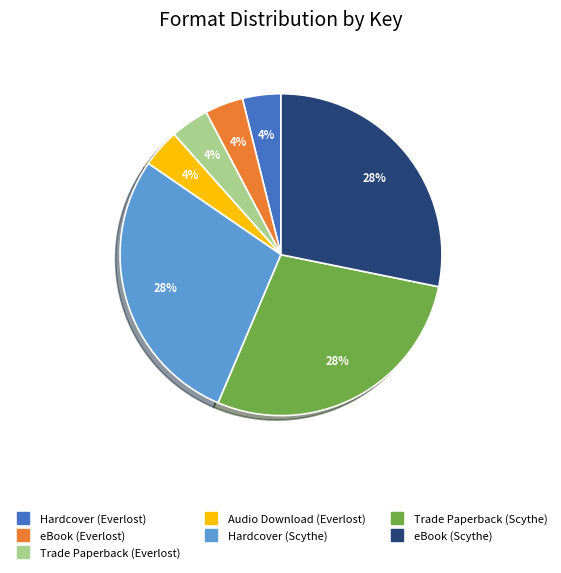

To the nearest percent, what is the difference between the largest and smallest slice percentages?

24%